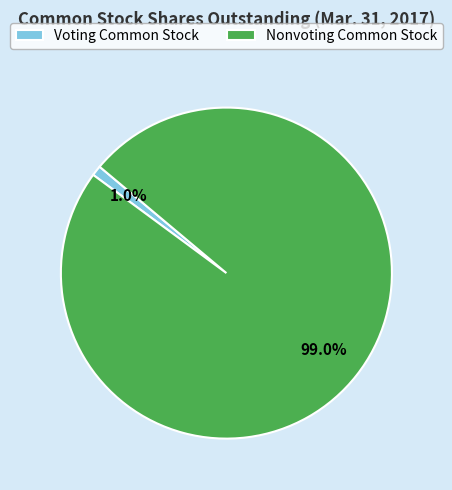

Which category has the smallest portion of the pie?

Voting Common Stock